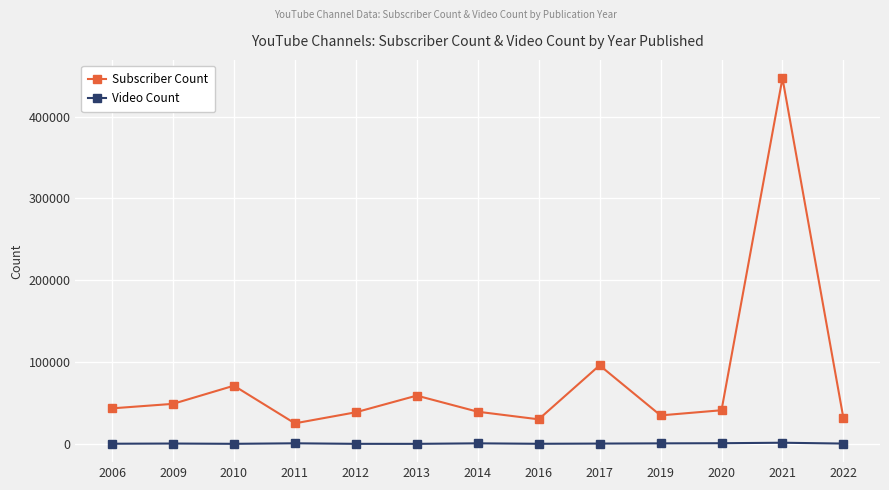

Is the value of Subscriber Count at 2017 greater than the value of Video Count at 2021?

Yes